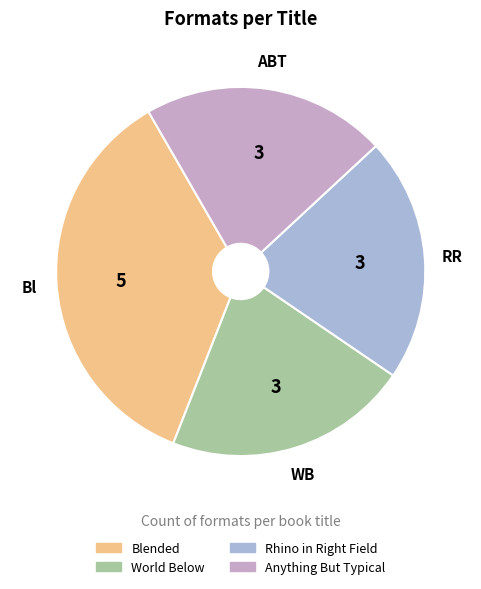

How many segments does this pie chart have?

4